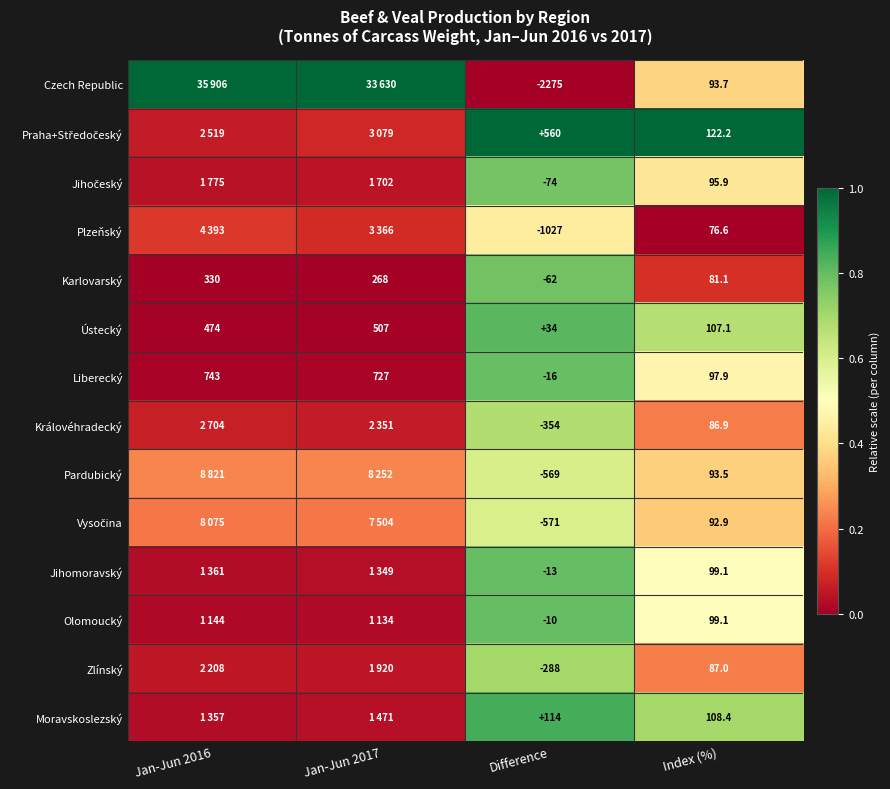

Is the value of Královéhradecký at Difference greater than the value of Ústecký at Index (%)?

No